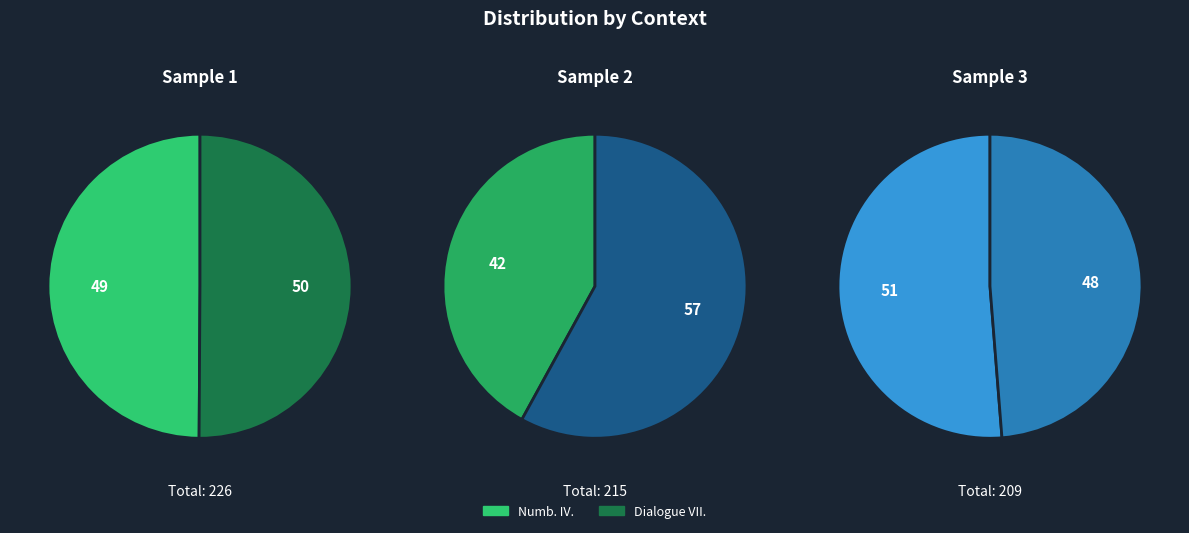

To the nearest percent, what percentage of the pie is Numb. IV.?

50%